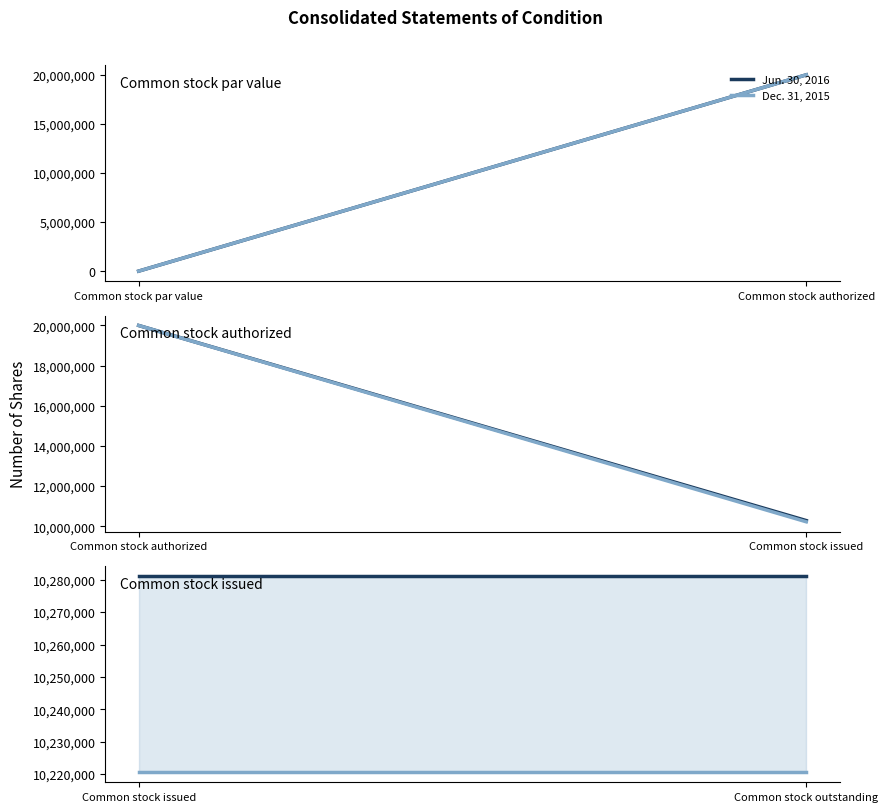

Count the number of categories in the chart.

2